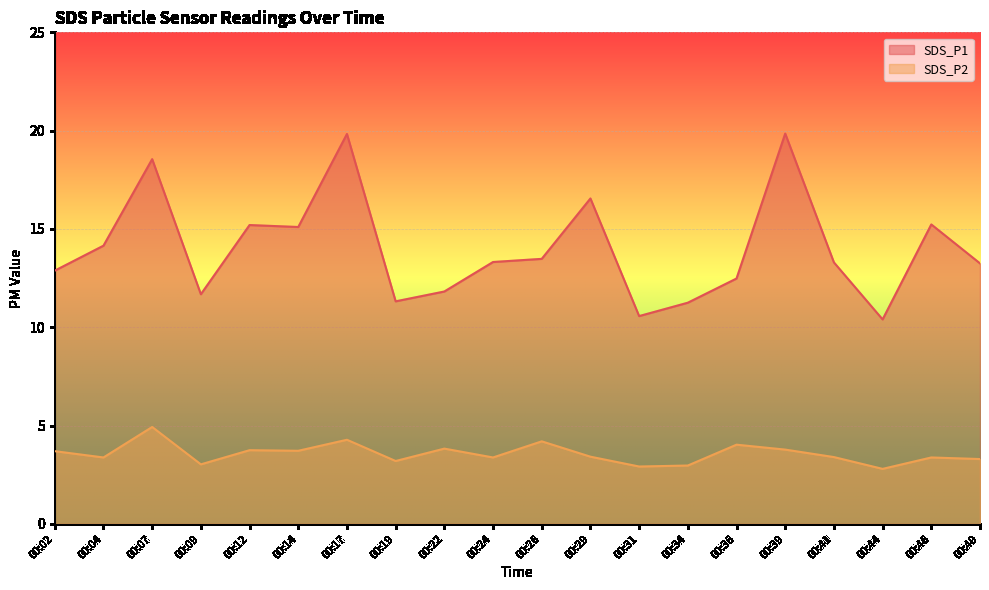

Is the value of SDS_P1 at 00:02 greater than the value of SDS_P2 at 00:19?

Yes